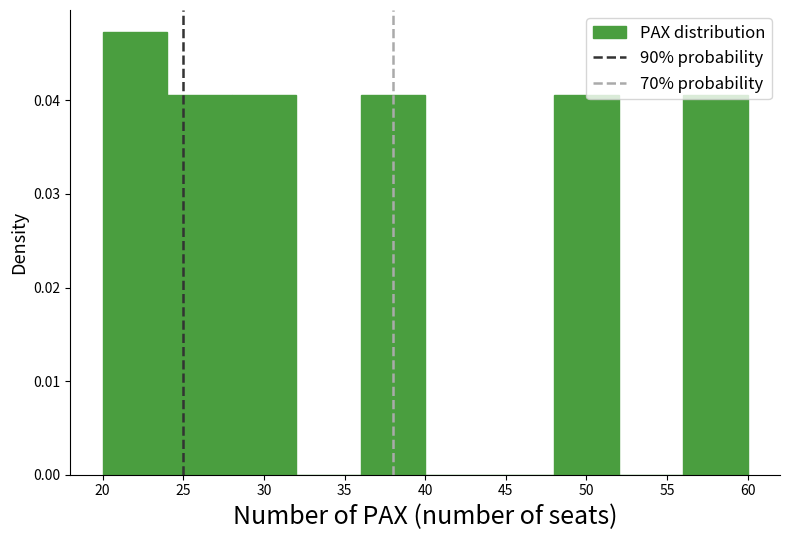

Which range on the x-axis has the tallest bar?

20 to 24